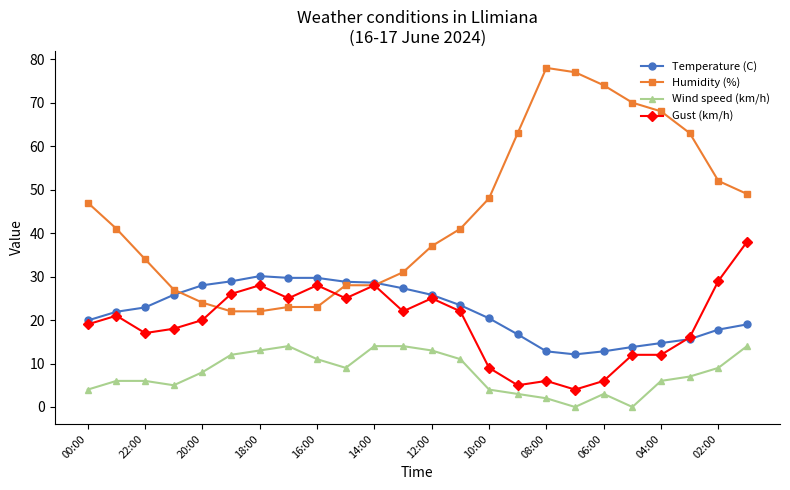

What is the maximum value shown in the chart?

78.0